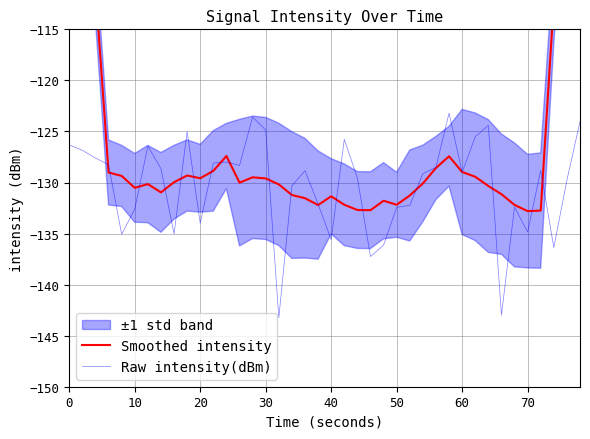

Reading right to left, what are all the values shown in this chart?

Smoothed intensity: -74.1	-93.4	-112.3	-132.7	-132.8	-132.2	-131.1	-130.3	-129.4	-129.0	-127.4	-128.6	-130.1	-131.3	-132.2	-131.8	-132.7	-132.7	-132.2	-131.4	-132.2	-131.5	-131.2	-130.2	-129.6	-129.5	-130.0	-127.4	-128.9	-129.6	-129.3	-130.0	-131.0	-130.2	-130.5	-129.4	-129.0	-111.0	-92.0	-72.7
Raw intensity(dBm): -124.0	-129.8	-136.4	-128.8	-134.9	-132.4	-143.0	-124.4	-125.5	-129.0	-123.2	-128.5	-129.1	-132.2	-132.4	-136.1	-137.3	-129.5	-125.8	-135.6	-132.1	-128.8	-130.3	-143.3	-124.9	-123.6	-128.3	-128.0	-128.1	-134.0	-125.0	-135.0	-128.6	-126.4	-132.6	-135.1	-128.3	-127.6	-126.9	-126.3